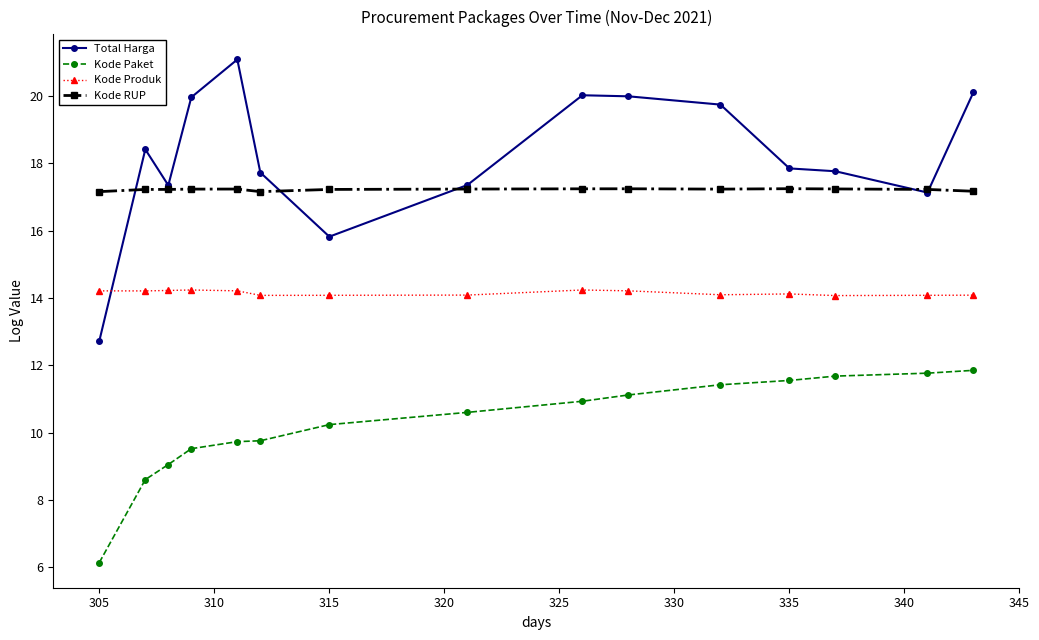

What is the value of the Total Harga point at the 11th from the left?

19.7